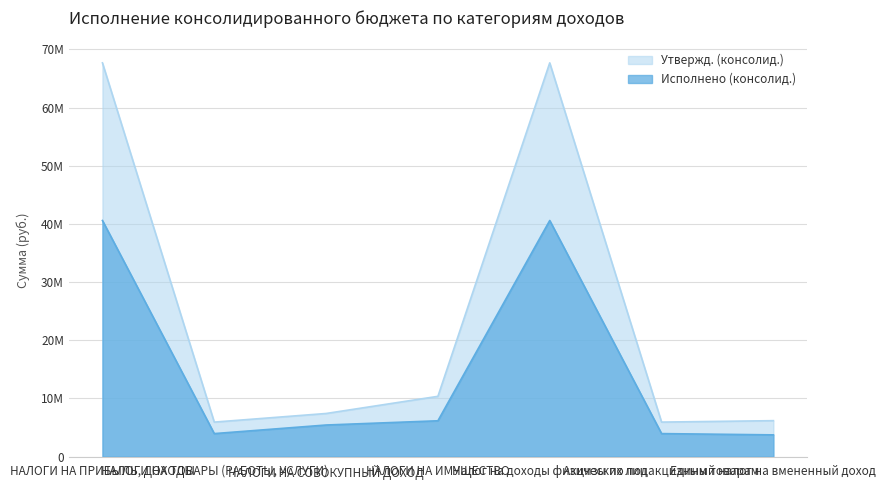

The Утвержд. (консолид.) series shows 5938000.0 at Акцизы по подакцизным товарам. True or false?

True